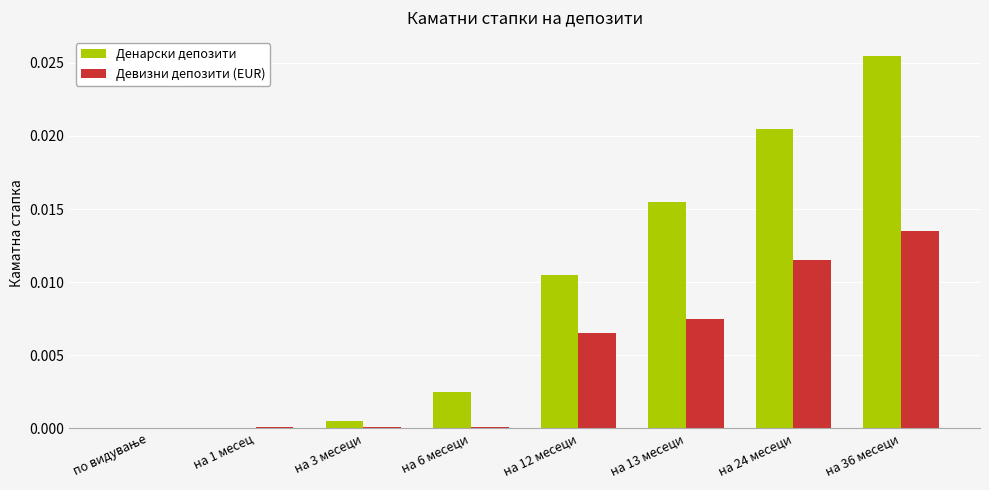

How many groups of bars are there?

8